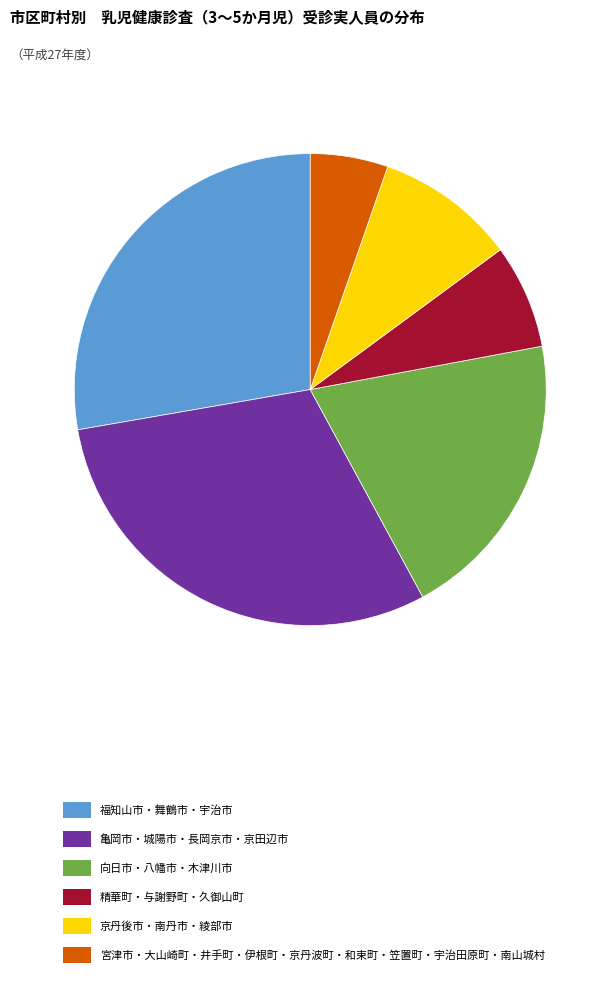

Is 京丹後市・南丹市・綾部市 the majority of the pie?

No